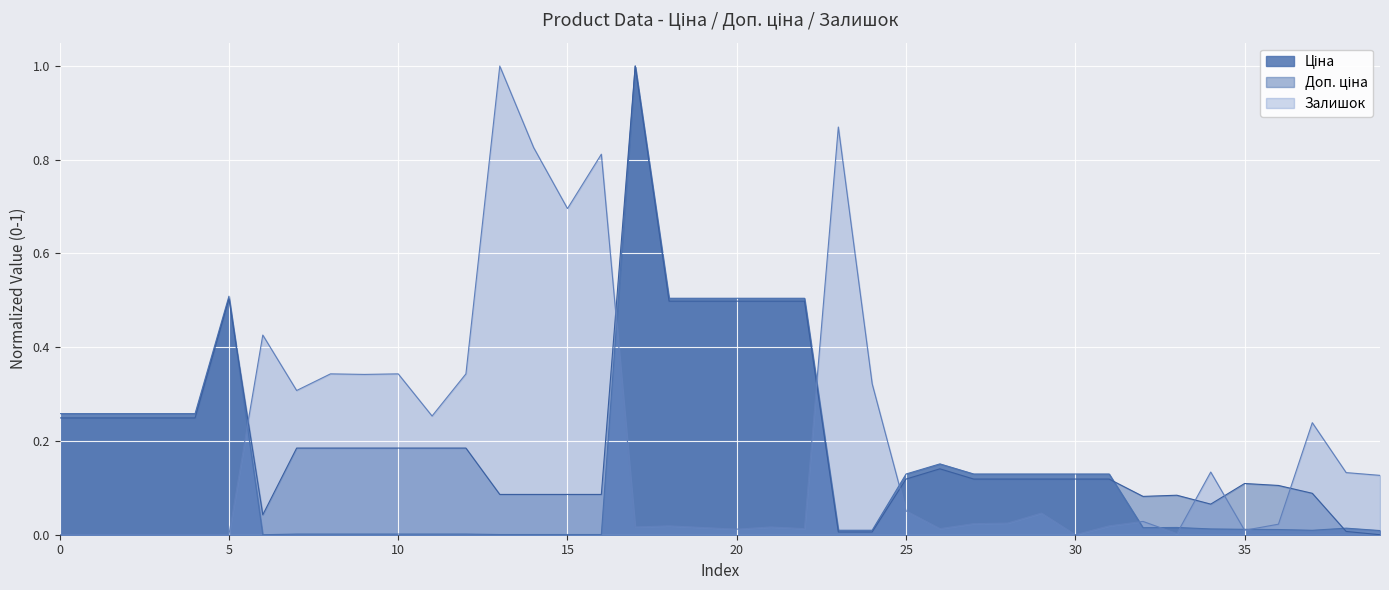

What is the difference between the maximum and second lowest values in the Ціна series?

1.0